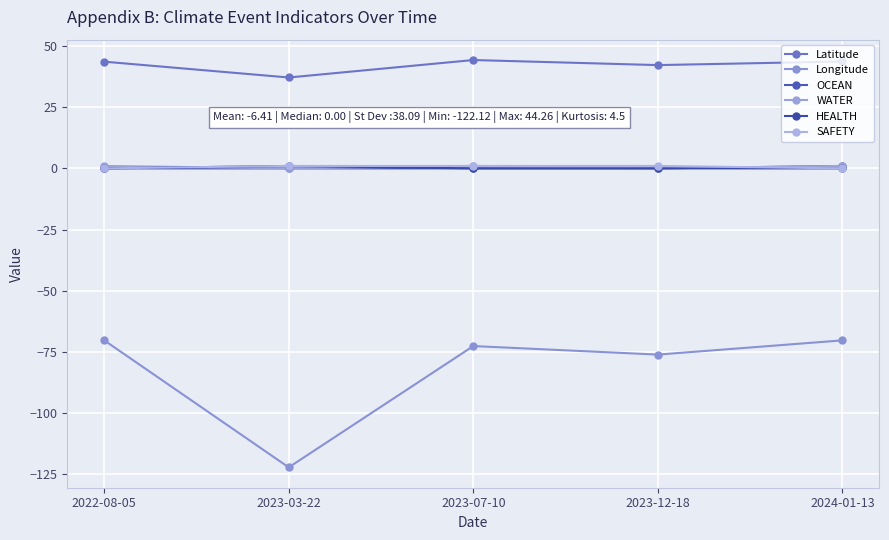

How many OCEAN values are between 0 and 1?

5